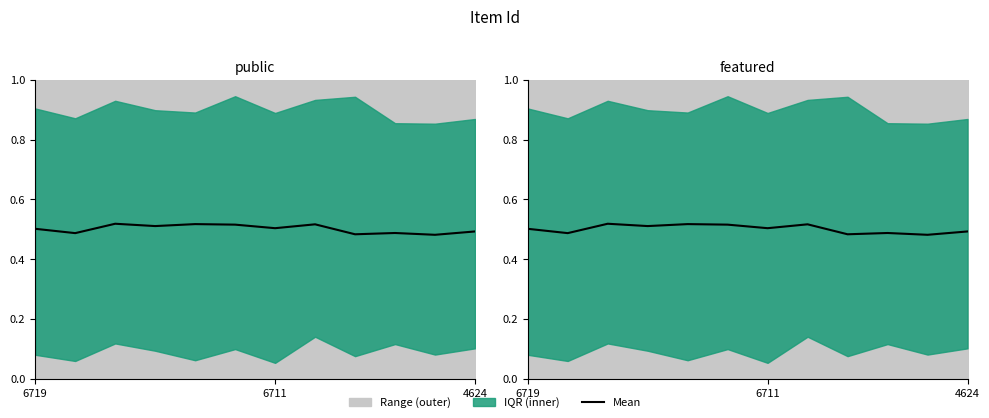

What is the sum of the values at 5 and 9?

1.0